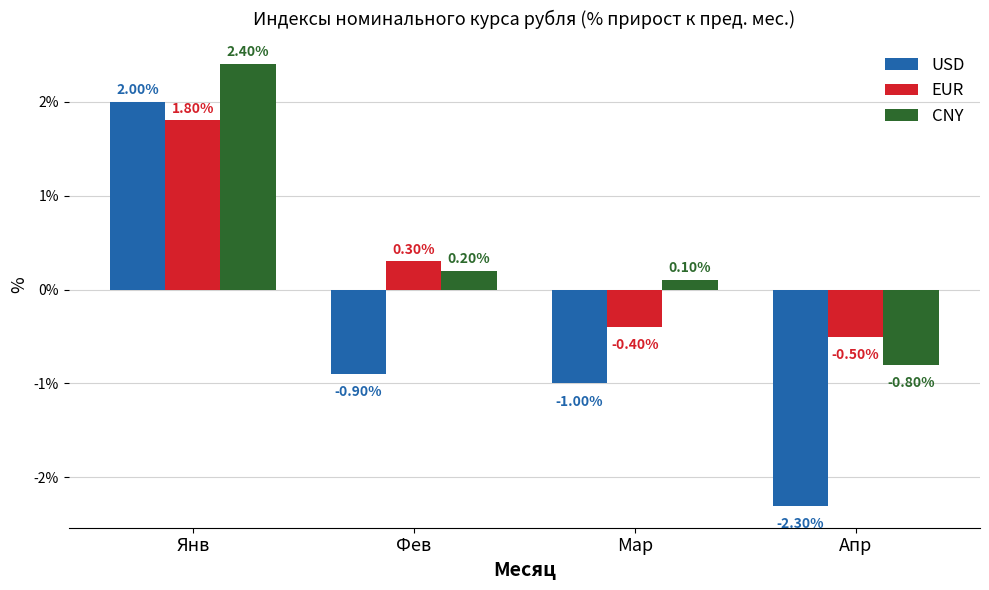

What is the total value across all series at Апр?

-3.6